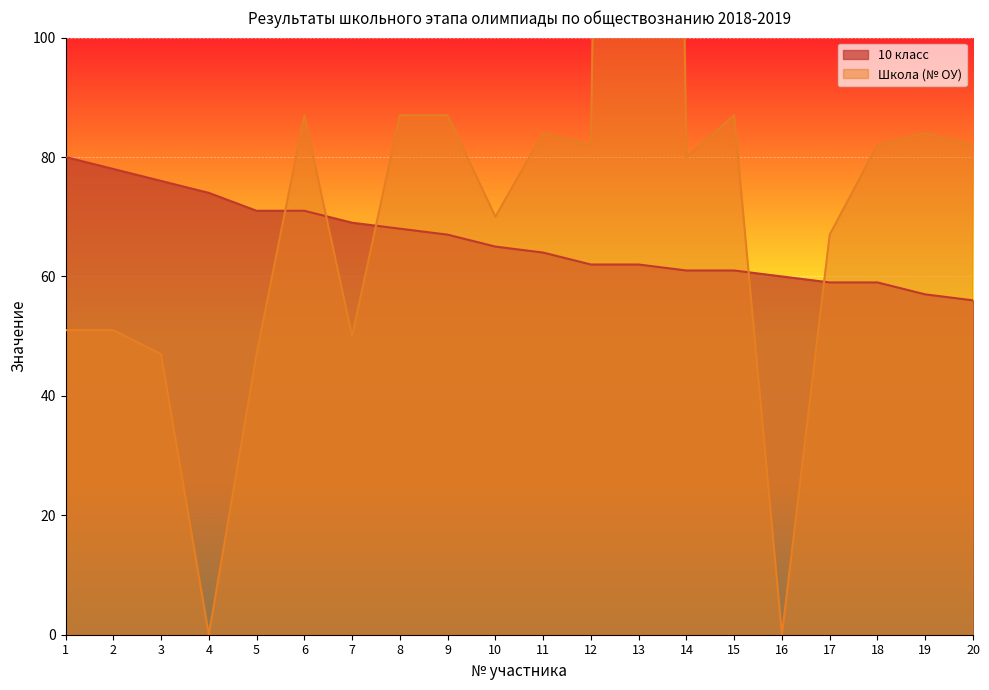

At which category does Школа (№ ОУ) reach its first local valley?

4